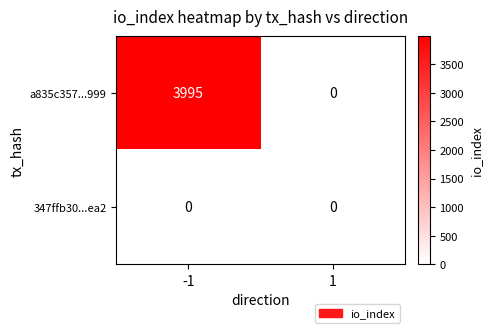

Reading left to right, what are all the values shown in this chart?

a835c357...999: -1=3995	1=0
347ffb30...ea2: -1=0	1=0